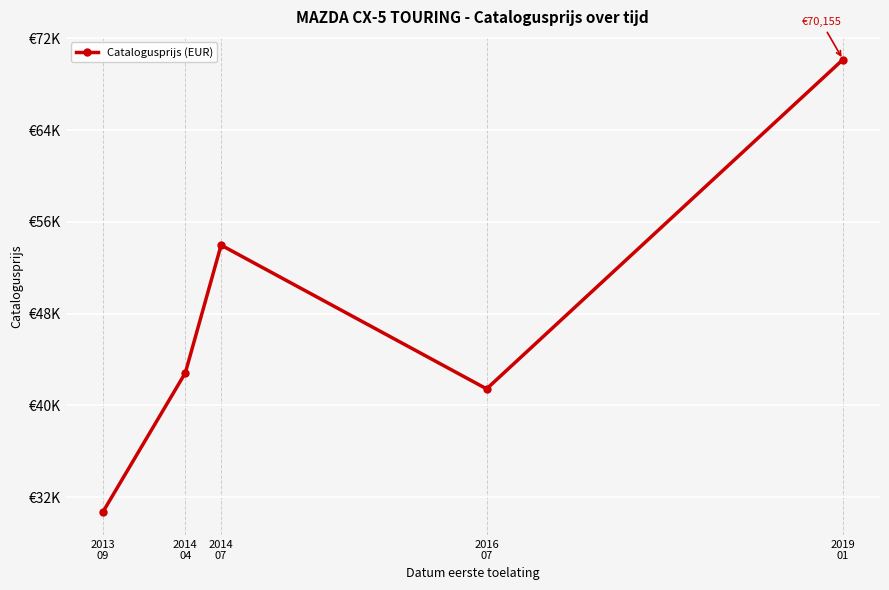

What is the label of the 4th point from the right?

2014
04